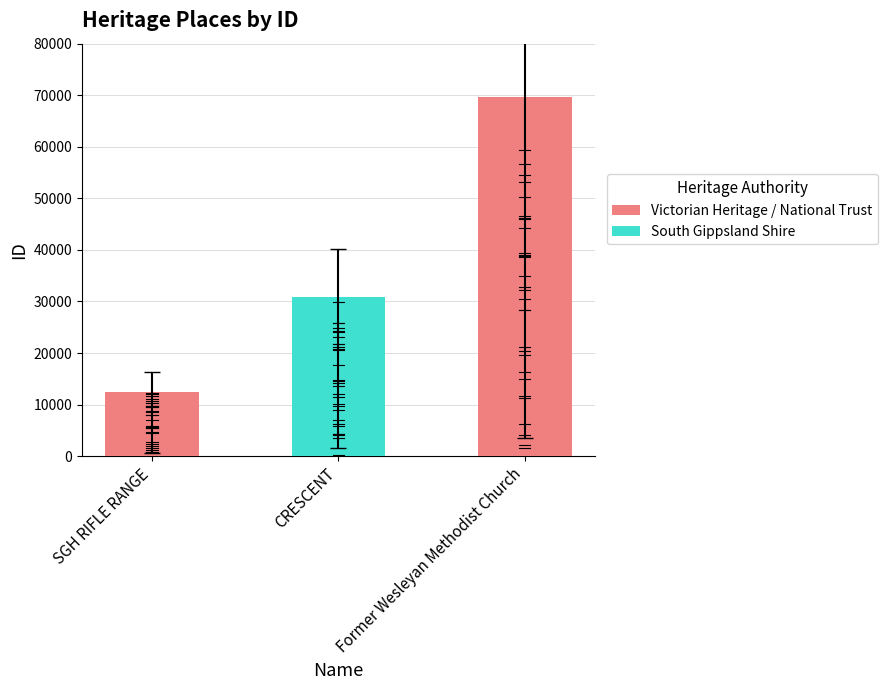

What is the minimum value shown in the chart?

12490